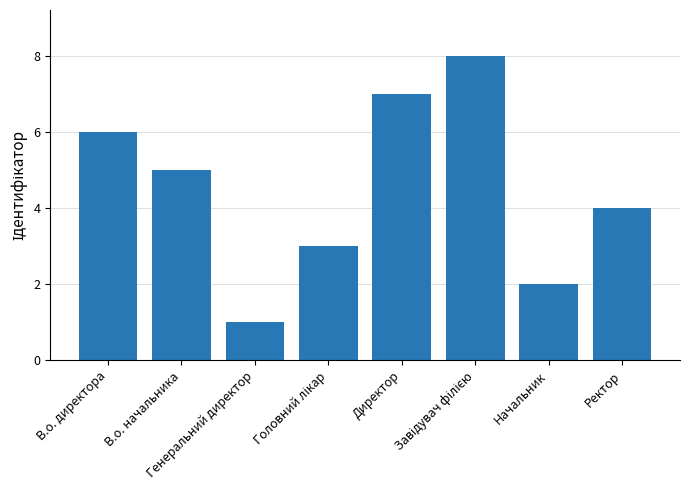

What is the difference between the maximum and minimum values?

7